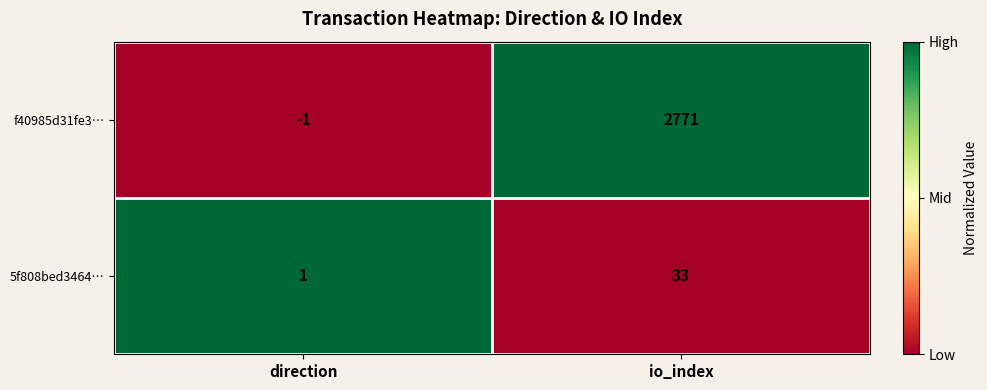

Rank the series by their maximum value, from lowest to highest.

5f808bed3464…, f40985d31fe3…